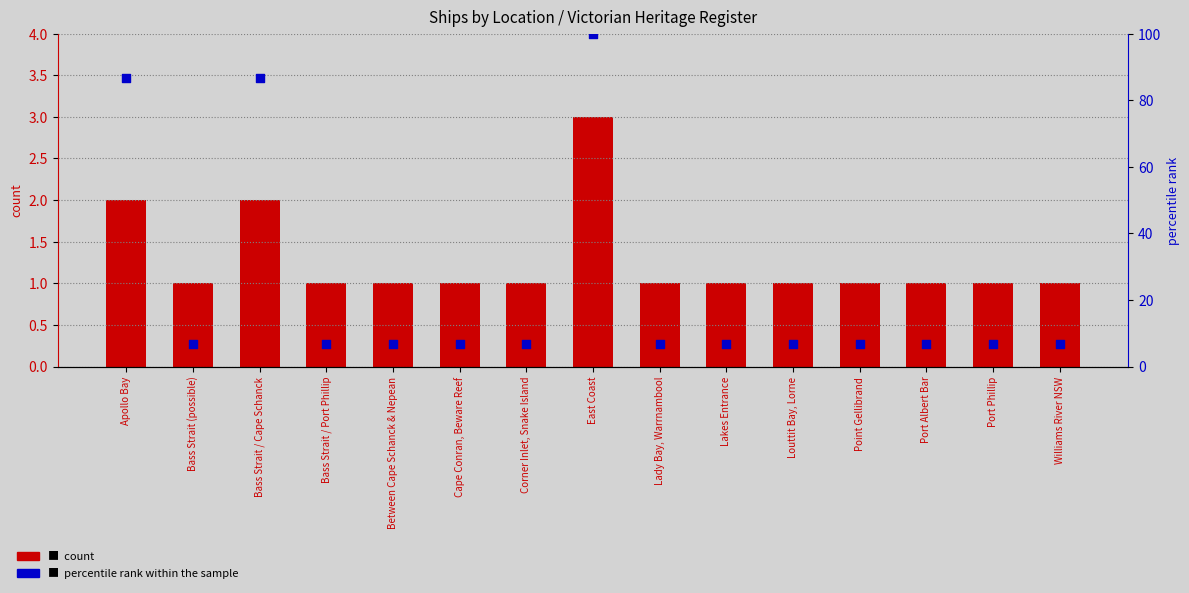

At how many categories does at least one series exceed 60?

3